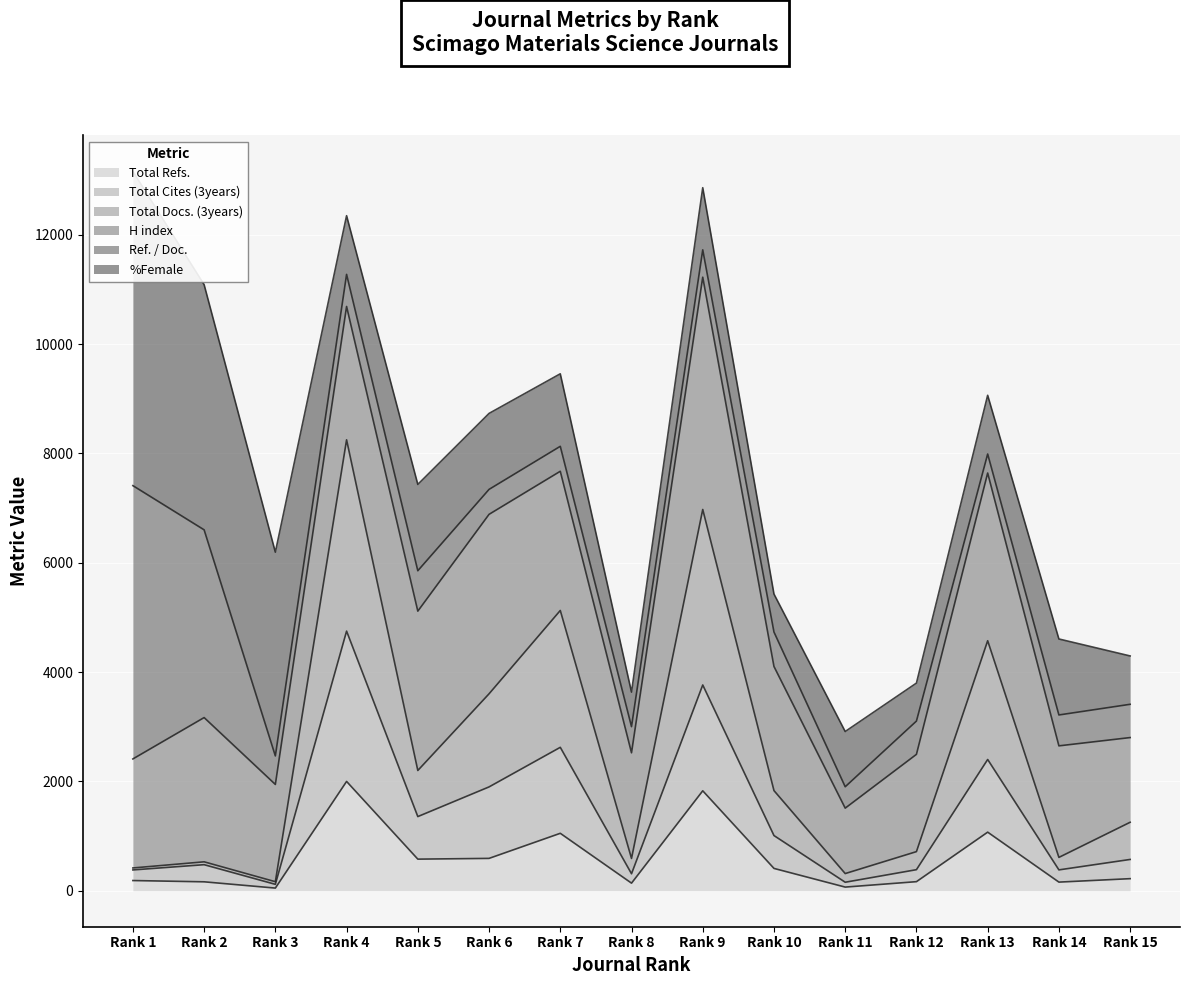

True or false: Total Cites (3years) has more than 0 interior local peaks.

True